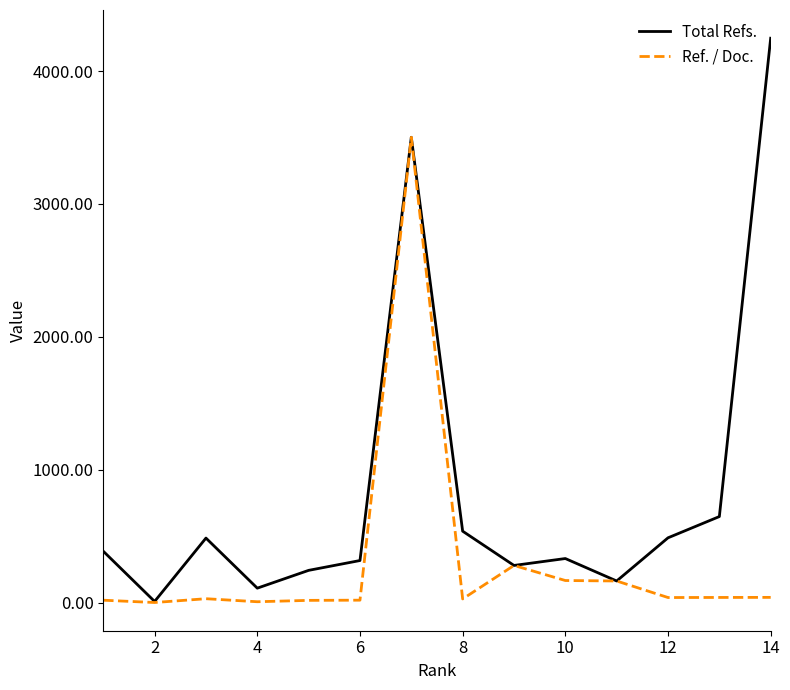

What is the greatest value displayed?

4248.0